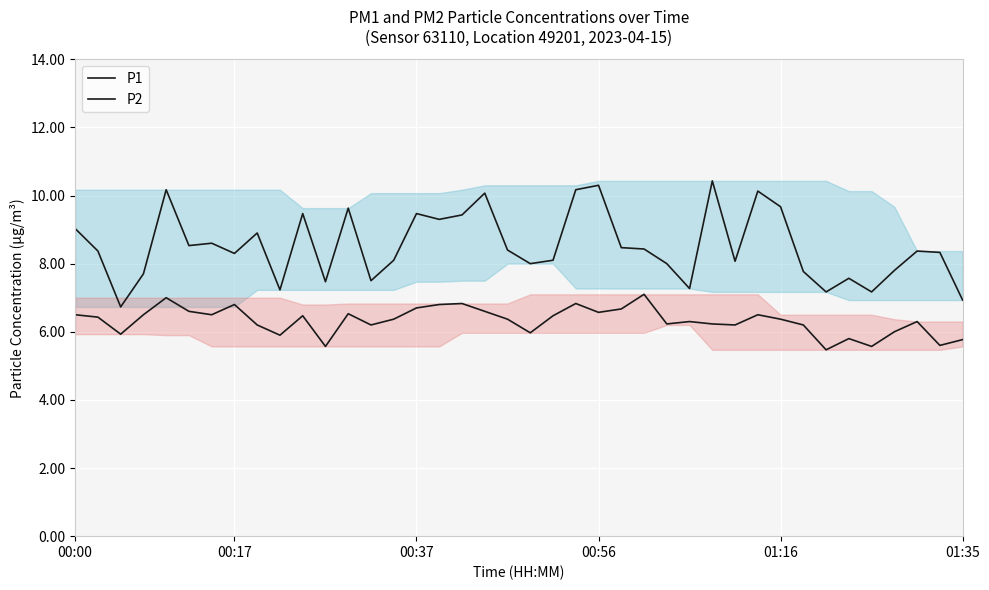

Is it true that P1 equals 14.4 at 6?

False